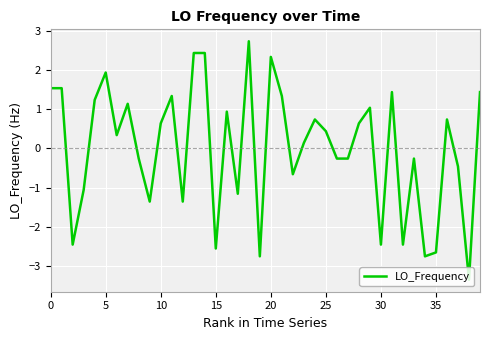

What is the maximum value shown in the chart?

2.7